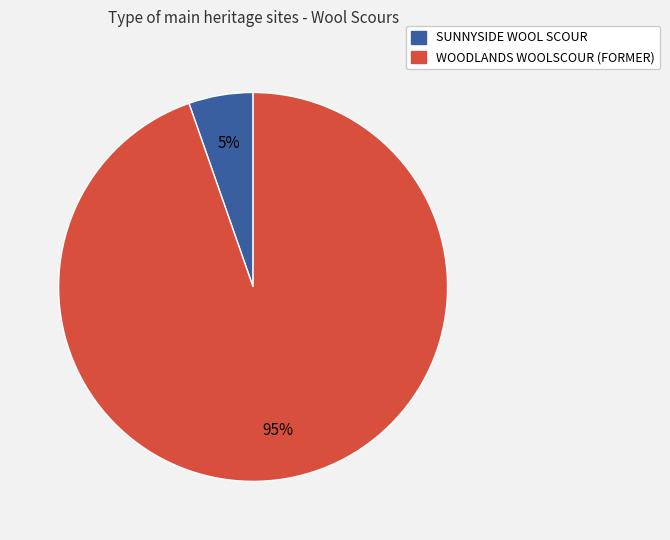

What is the largest slice in the pie chart?

WOODLANDS WOOLSCOUR (FORMER)